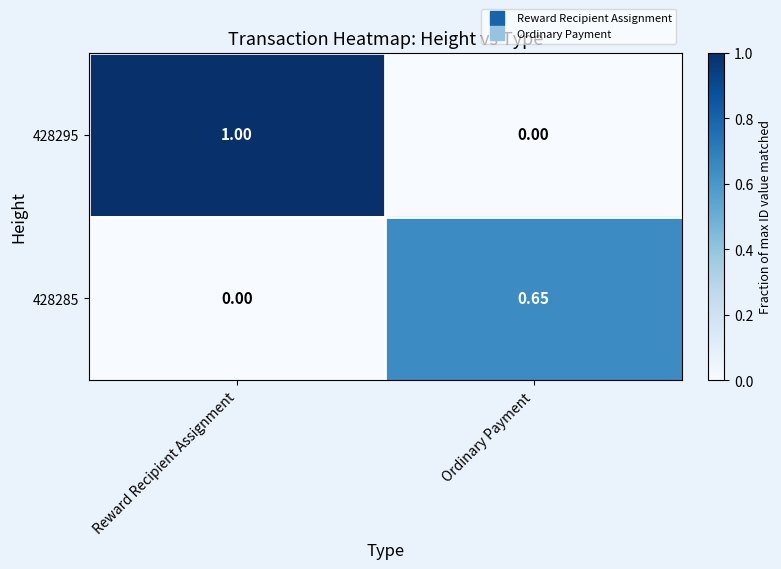

At which label does 428285 reach its minimum?

Reward Recipient Assignment